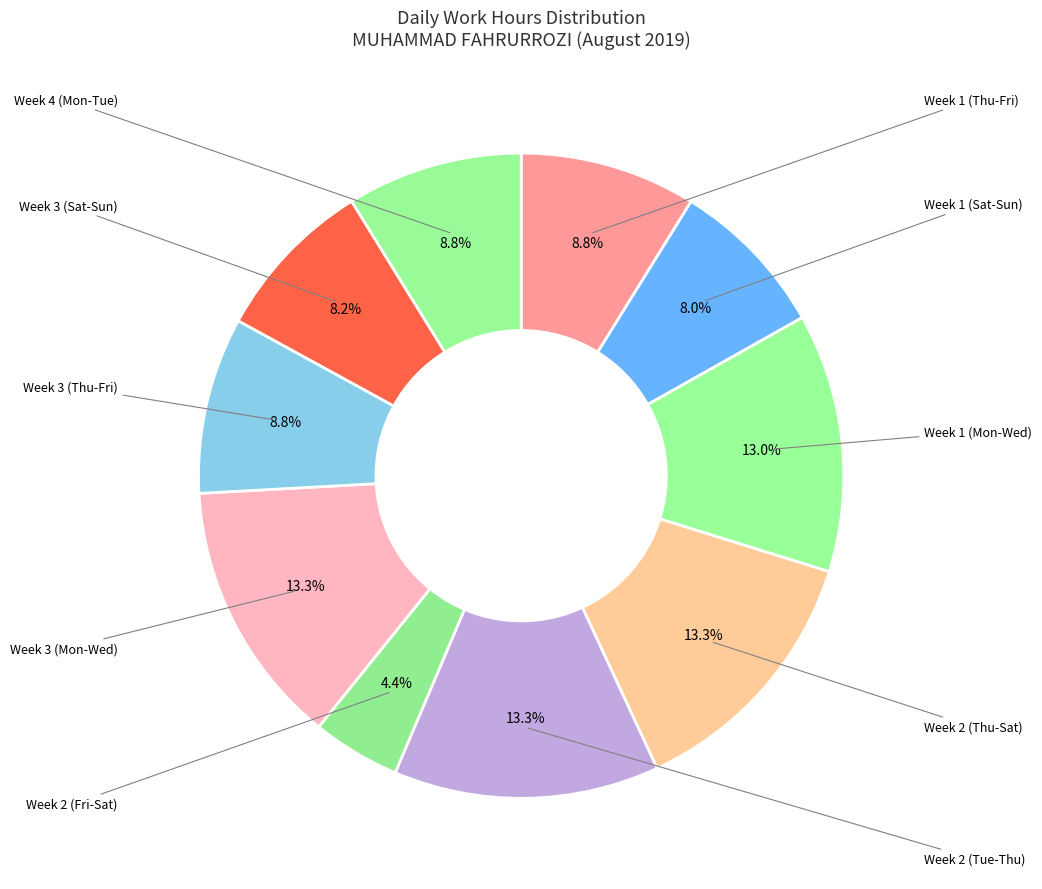

How many slices are in this pie chart?

10